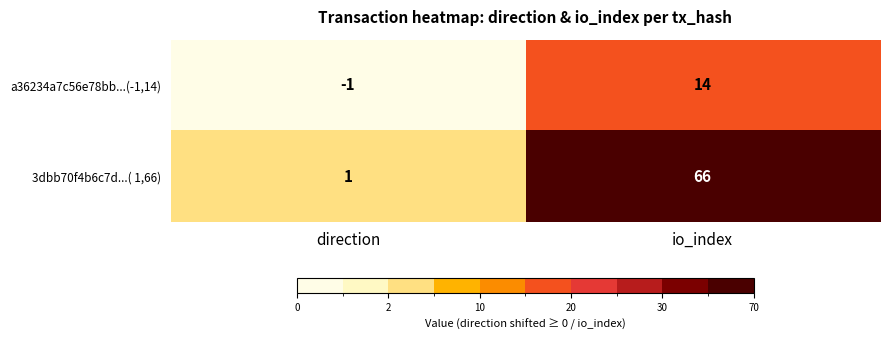

What is the greatest value displayed?

66